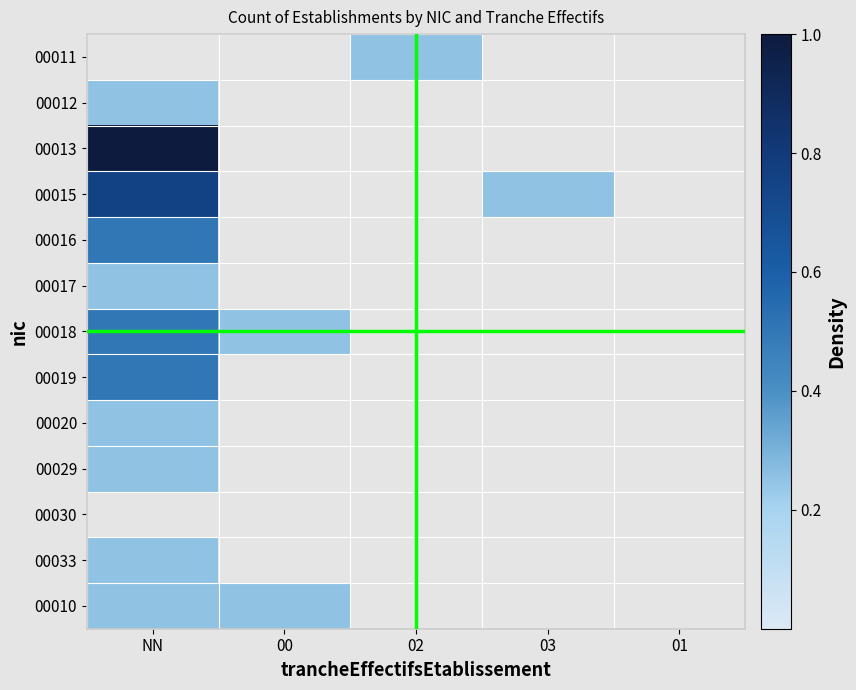

Between NN and 02, which is larger?

02